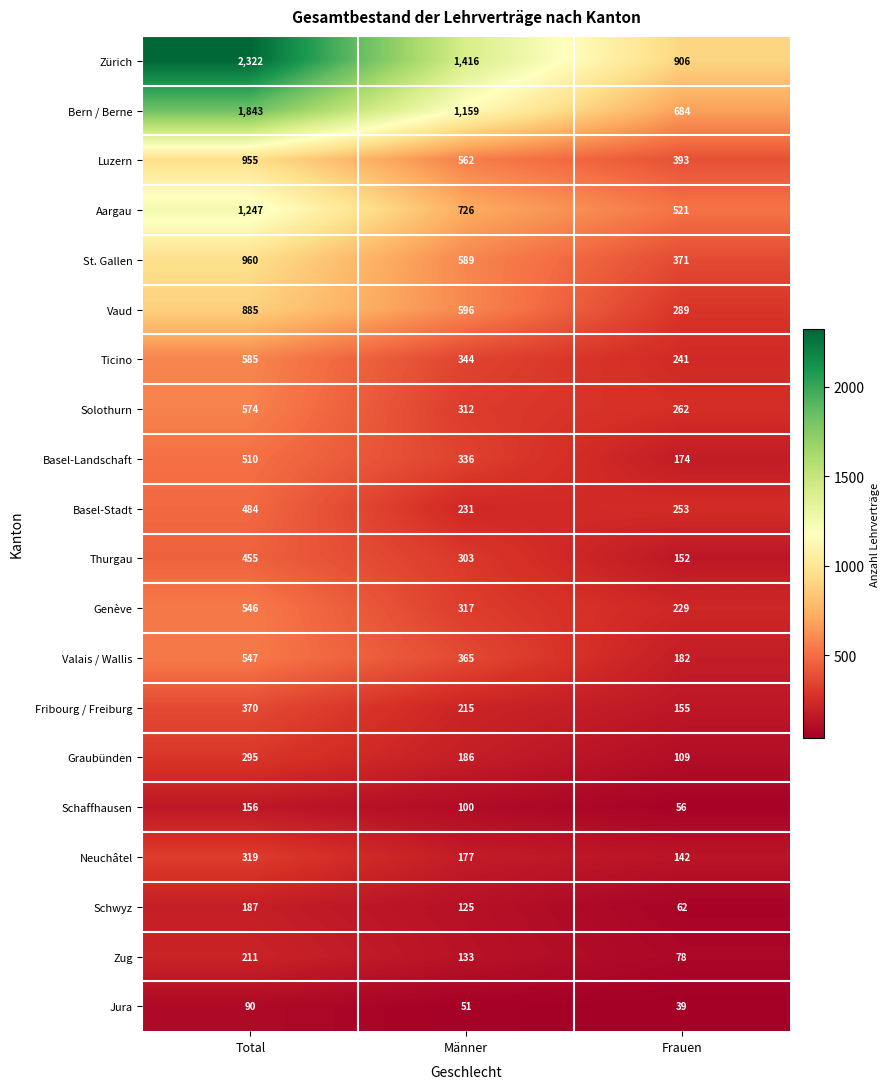

Which series has the largest total across all categories?

Zürich